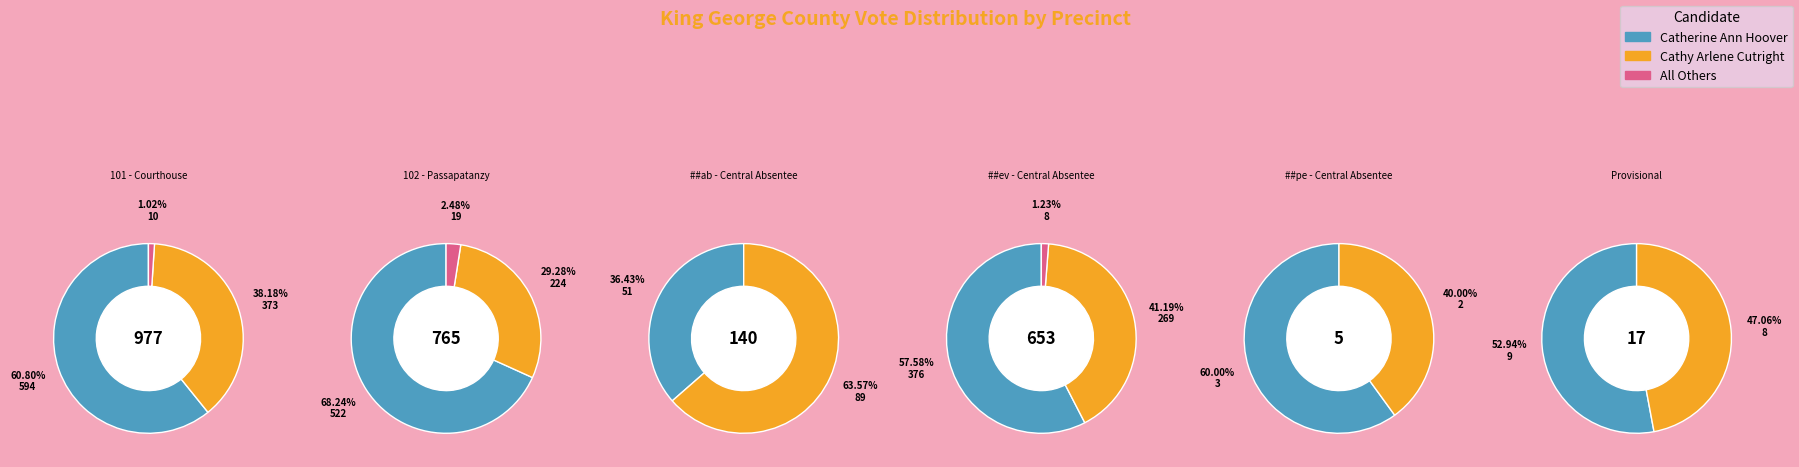

What is the spread (max minus min) of values at 101 - Courthouse?

584